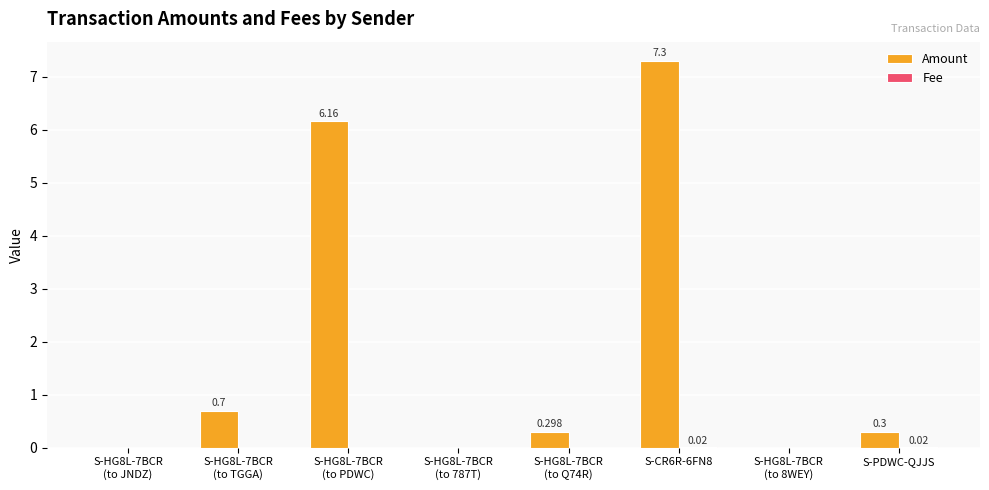

Which series changed the most between S-CR6R-6FN8 and S-PDWC-QJJS?

Amount